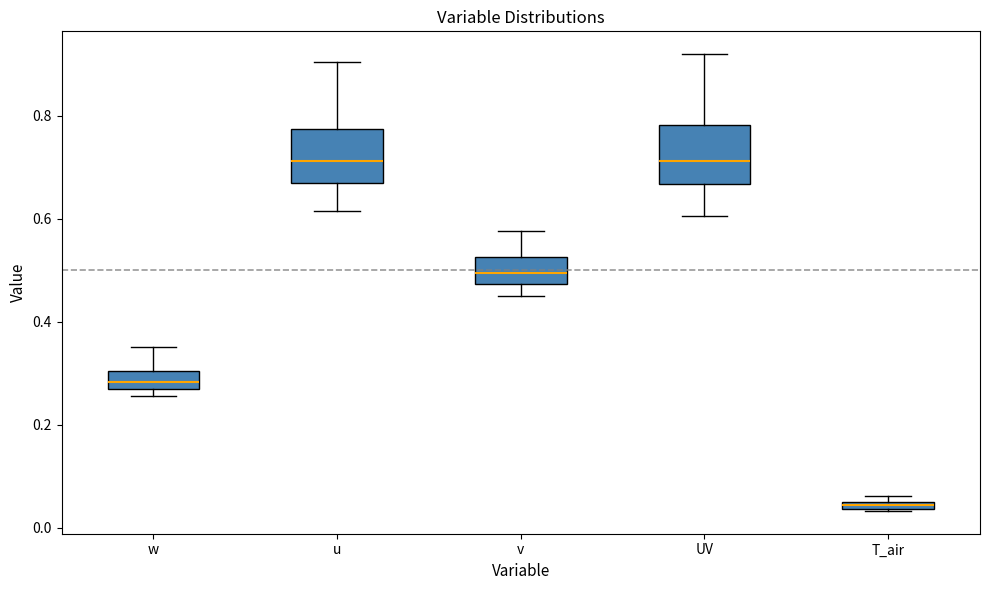

Where is the lower edge of the box for v on the y-axis? The values are not printed on the chart, so give them approximately, as read against the axis.

0.48